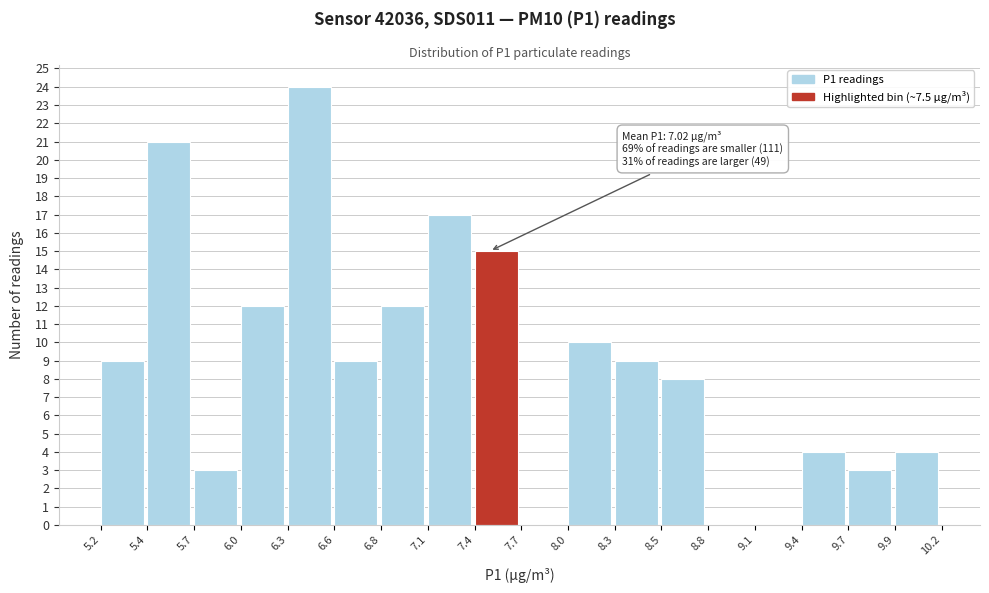

Over which range of the x-axis is the bar tallest?

6.3 to 6.6